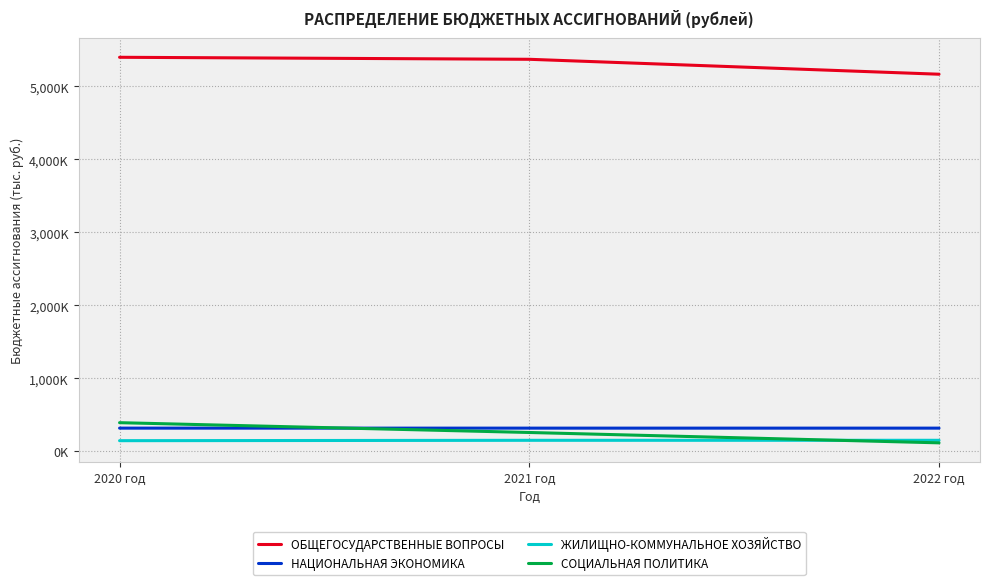

Does the chart have visible grid lines?

Yes